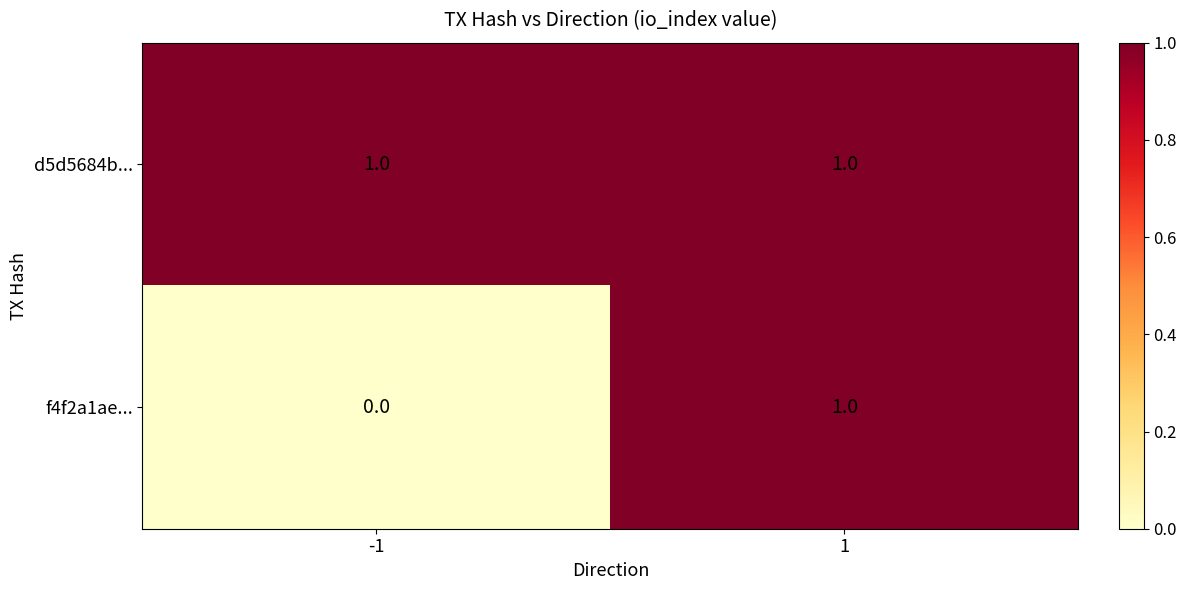

Reading right to left, what are all the values shown in this chart?

d5d5684b...: 1=1	-1=1
f4f2a1ae...: 1=1	-1=0